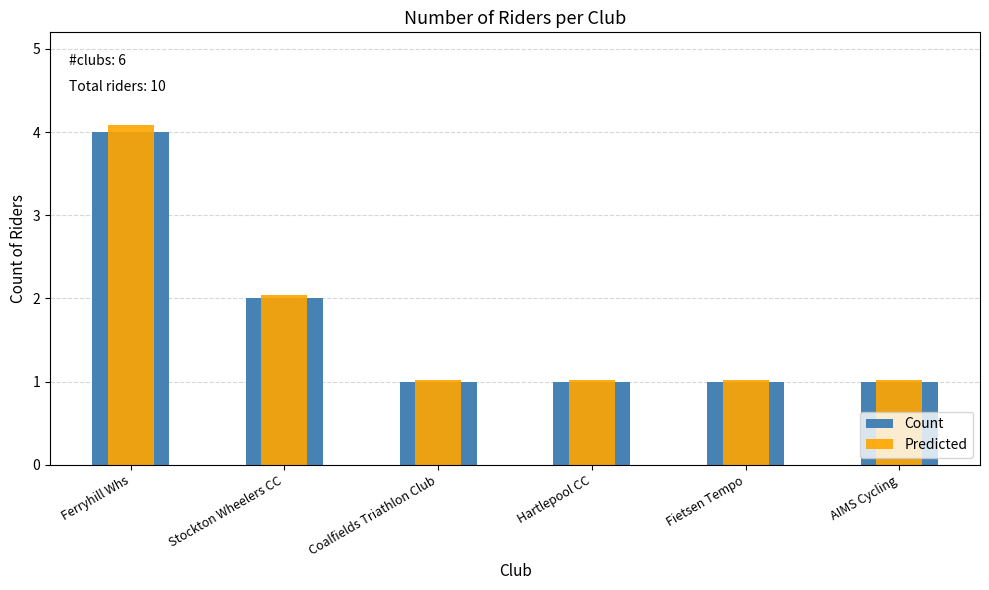

Is it true that Predicted equals 1.0 at Coalfields Triathlon Club?

True